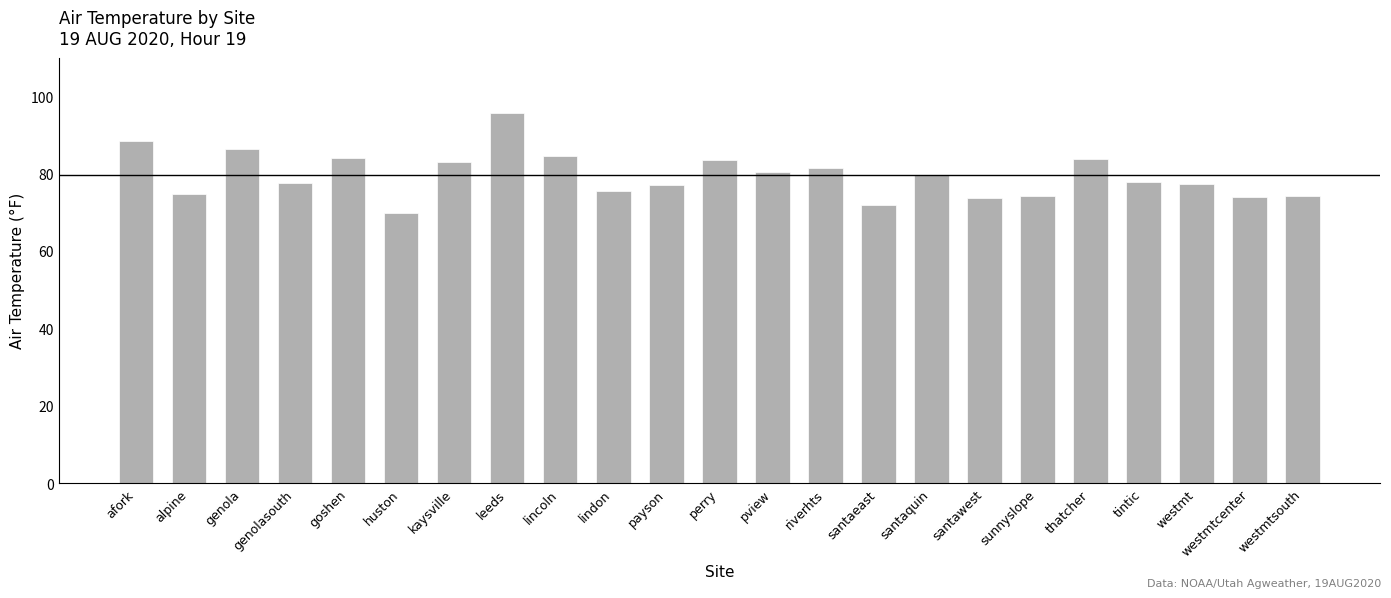

What is the average value?

79.5